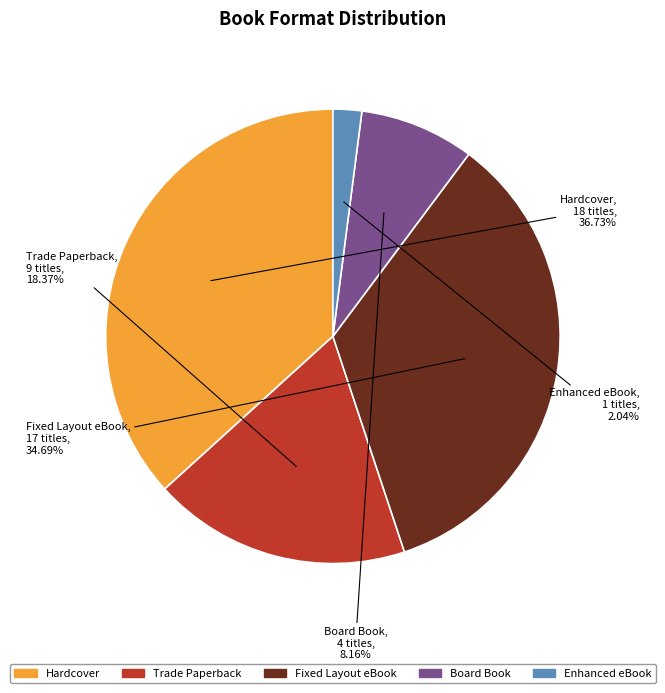

Combined, do Enhanced eBook and Fixed Layout eBook account for over 50%?

No